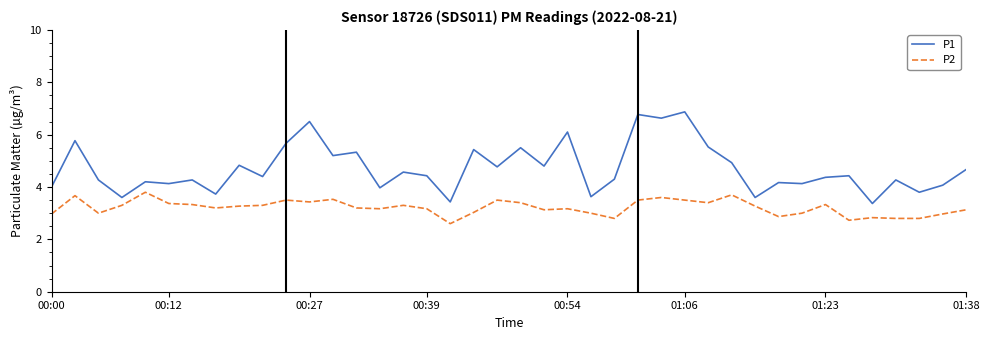

True or false: P2 and P1 cross at least once.

False